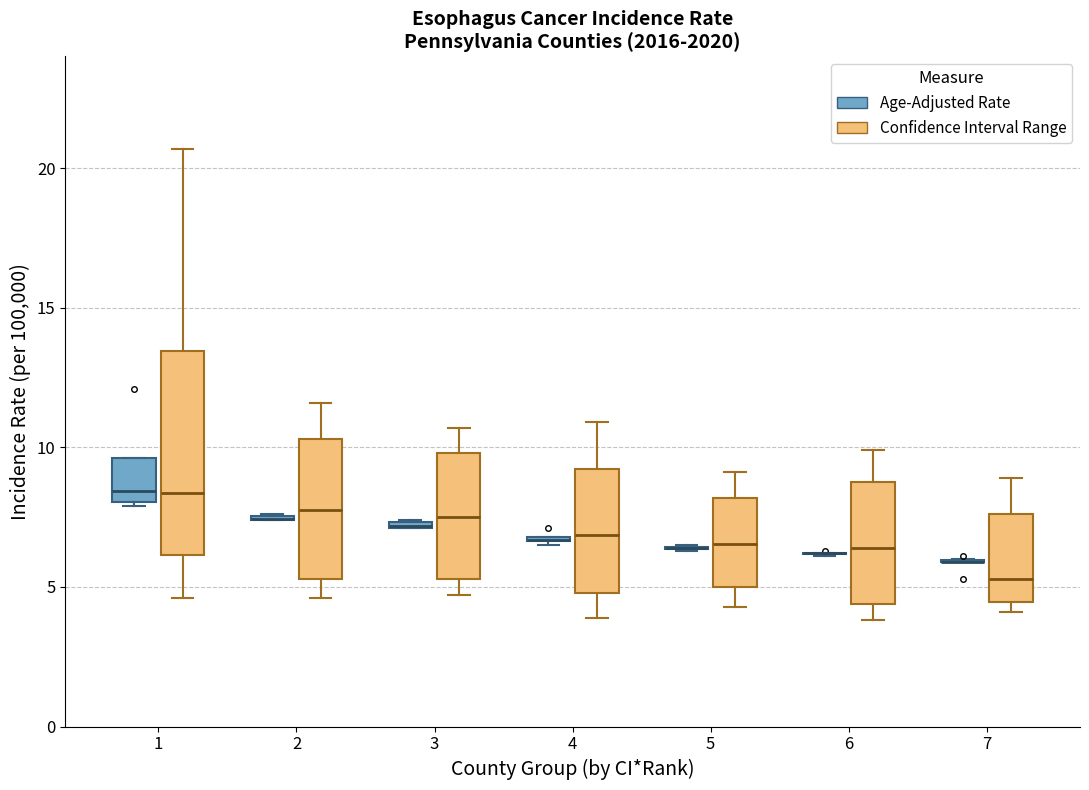

Where does the upper whisker of the box for 4 (Confidence Interval Range) end on the y-axis? The values are not printed on the chart, so give them approximately, as read against the axis.

11.0